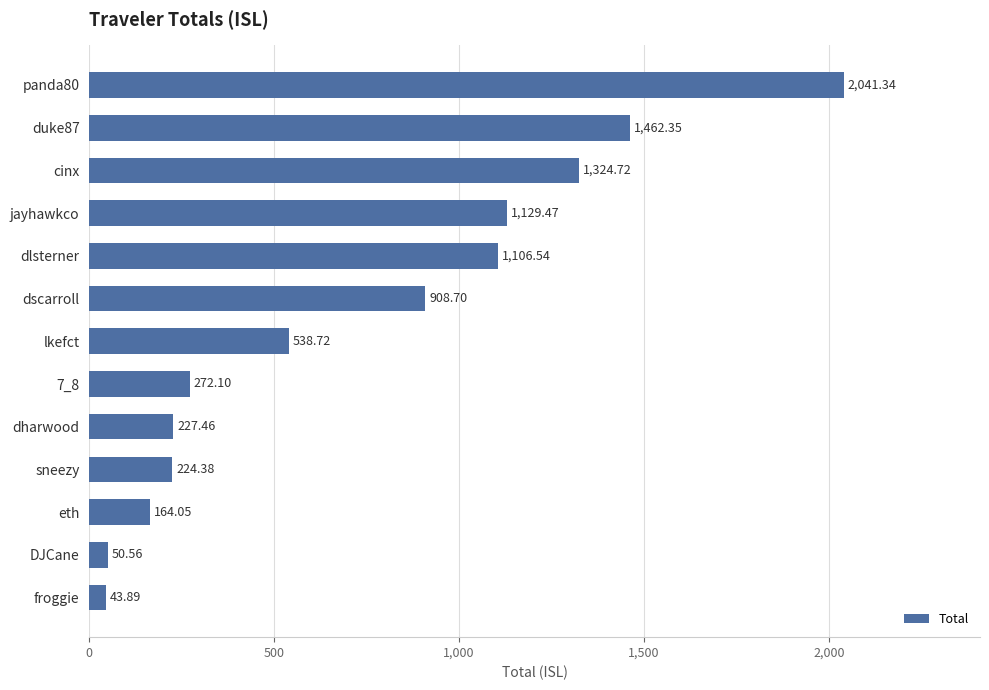

What is the average value?

730.3